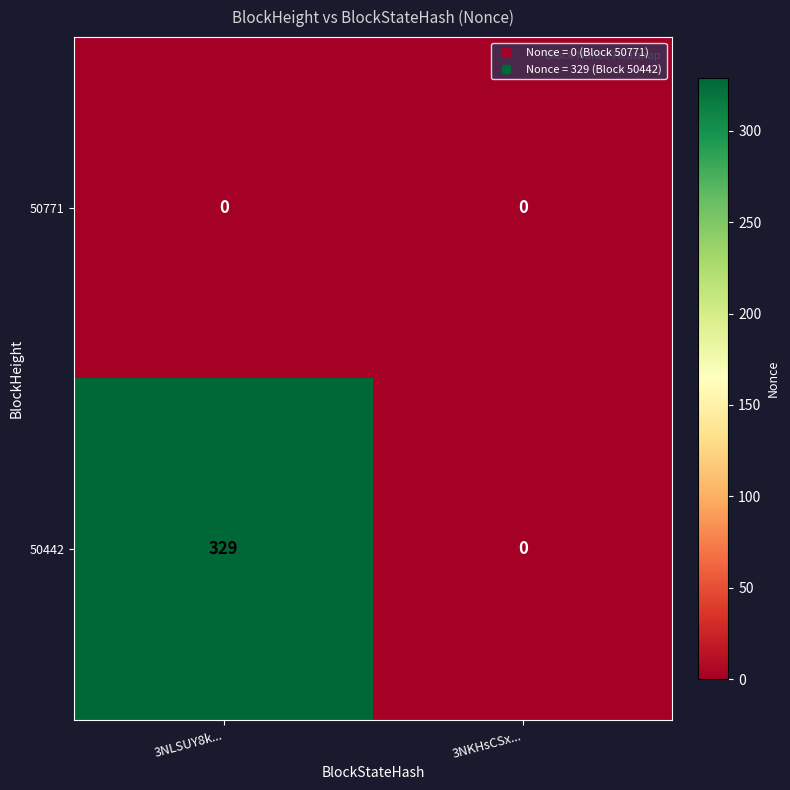

Reading right to left, transcribe all the data shown in this chart.

50771: 0	0
50442: 0	329